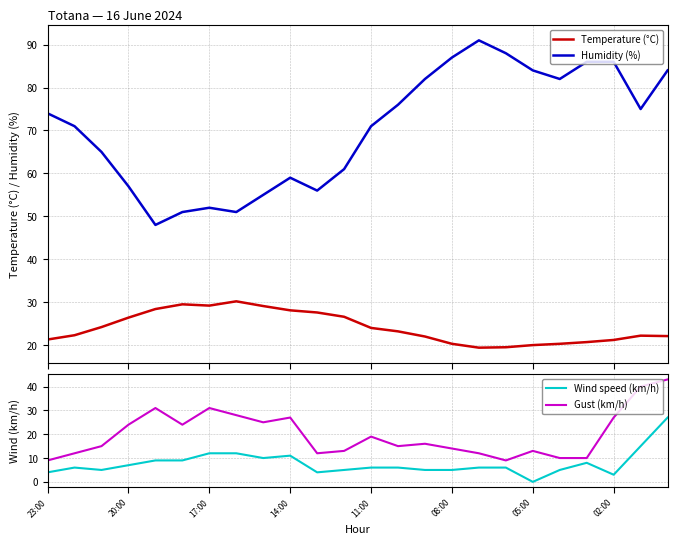

Does the chart have visible grid lines?

Yes